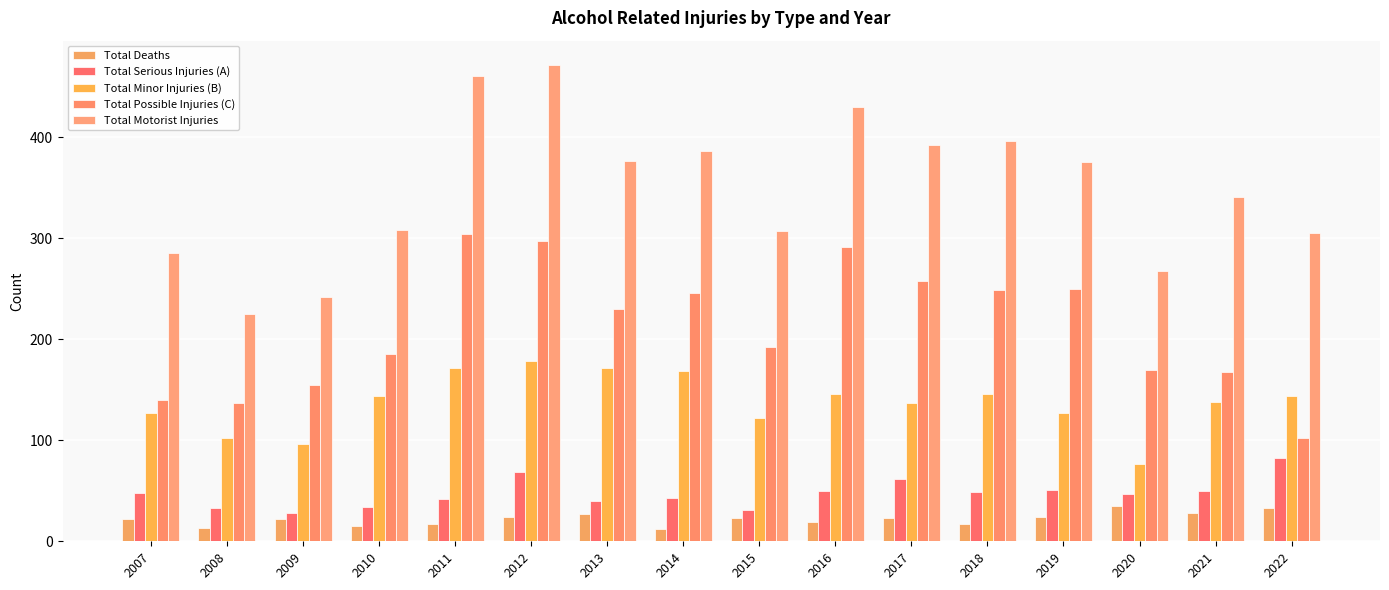

Is the value of Total Serious Injuries (A) at 2007 greater than the value of Total Motorist Injuries at 2021?

No